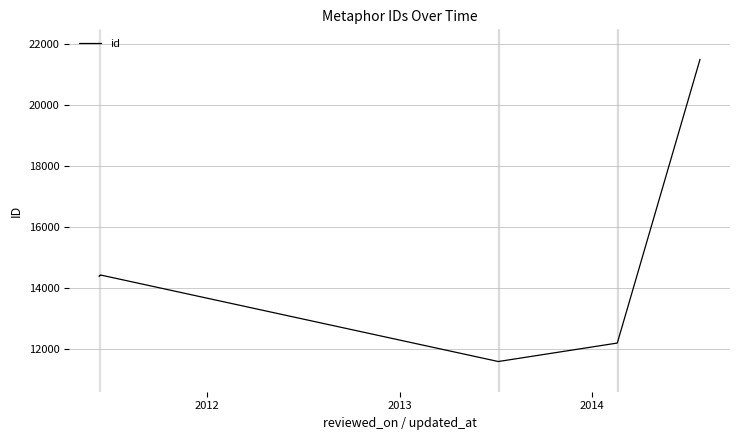

Does the chart display data point markers on the line(s)?

No